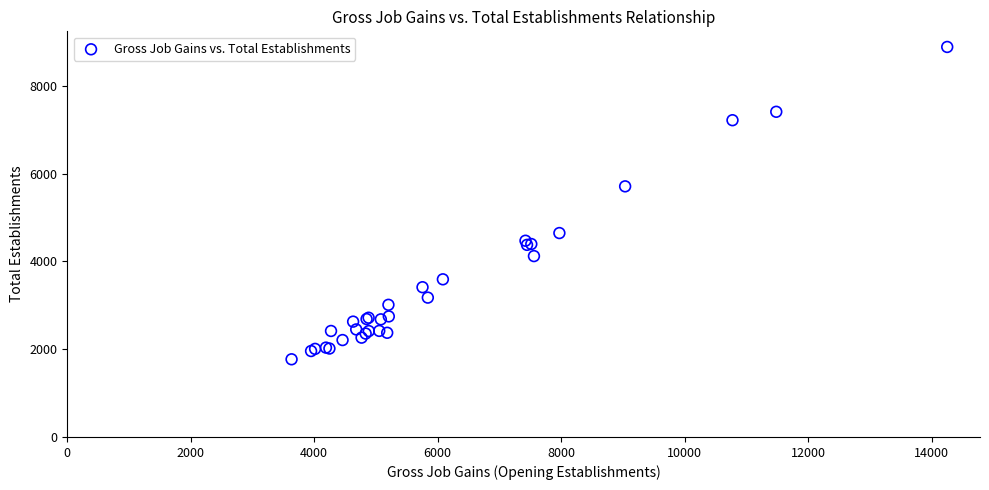

What Y value in the scatter plot is closest to 5328?

5710